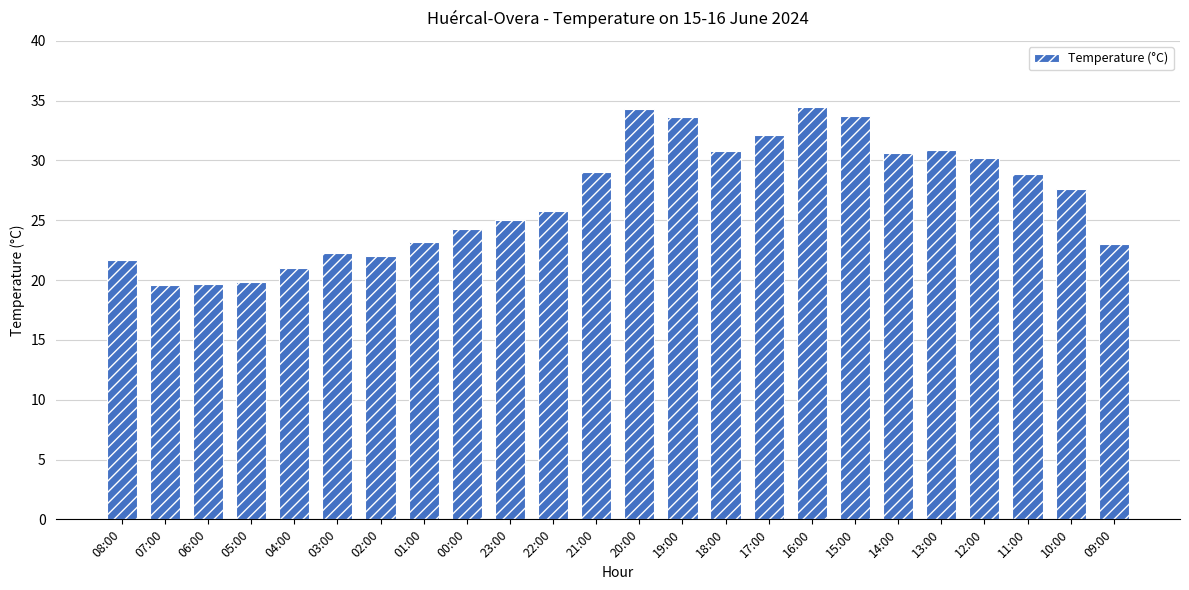

What is the minimum value shown in the chart?

19.6